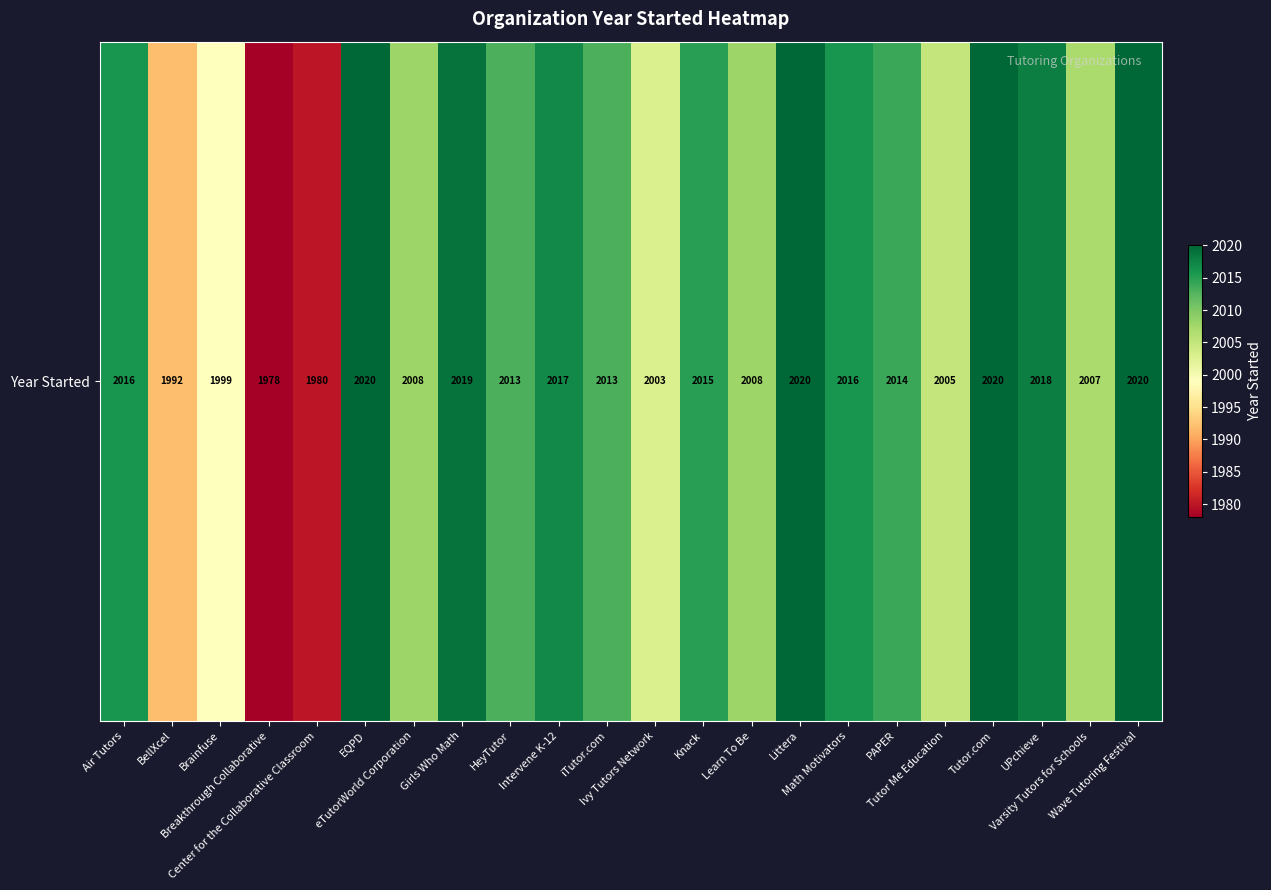

The chart shows a value of 2020 at Tutor.com. True or false?

True